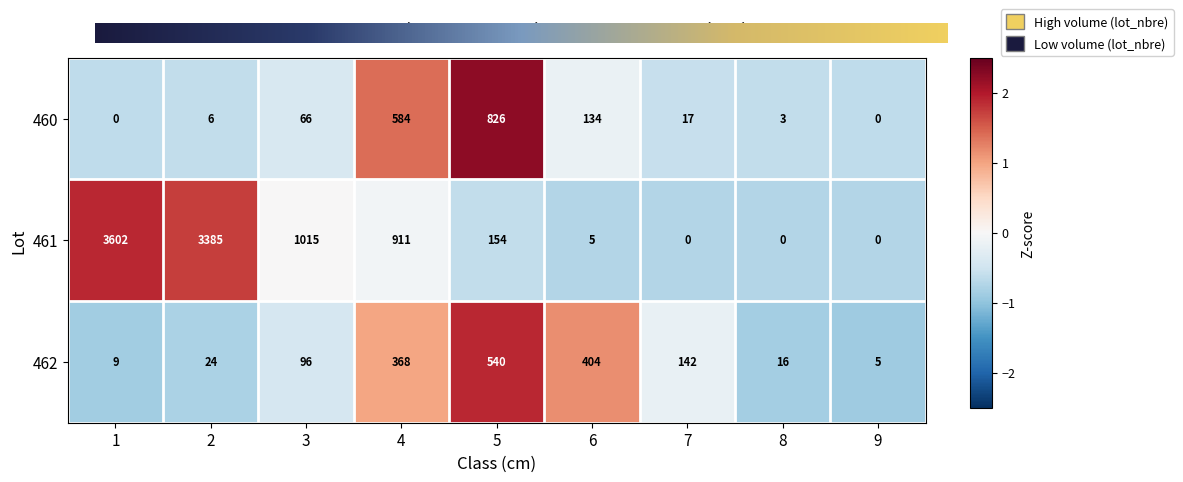

True or false: 462 has a value of 9 at 1.

True